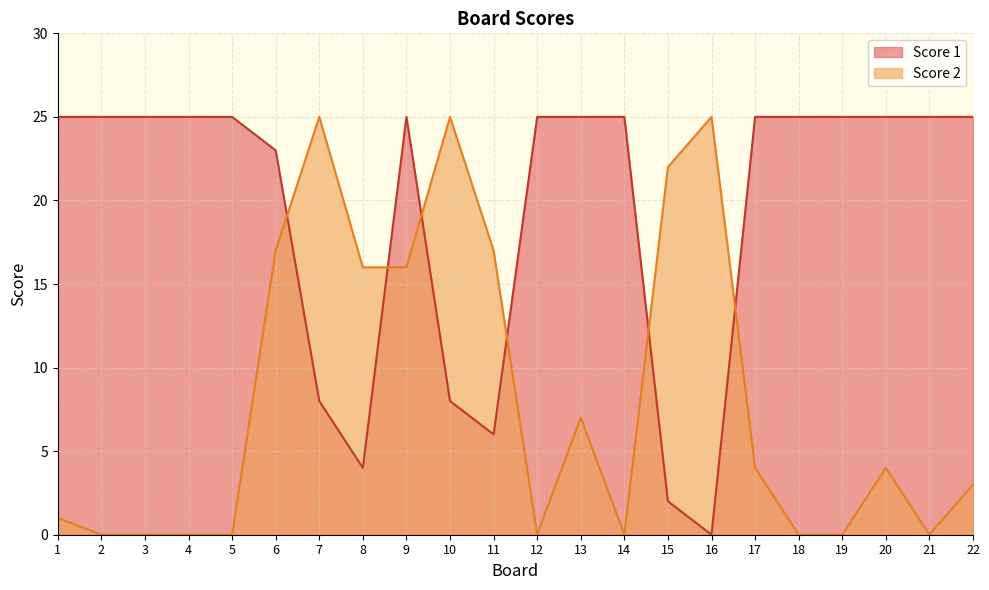

Is it true that Score 1 equals 25 at 13?

True